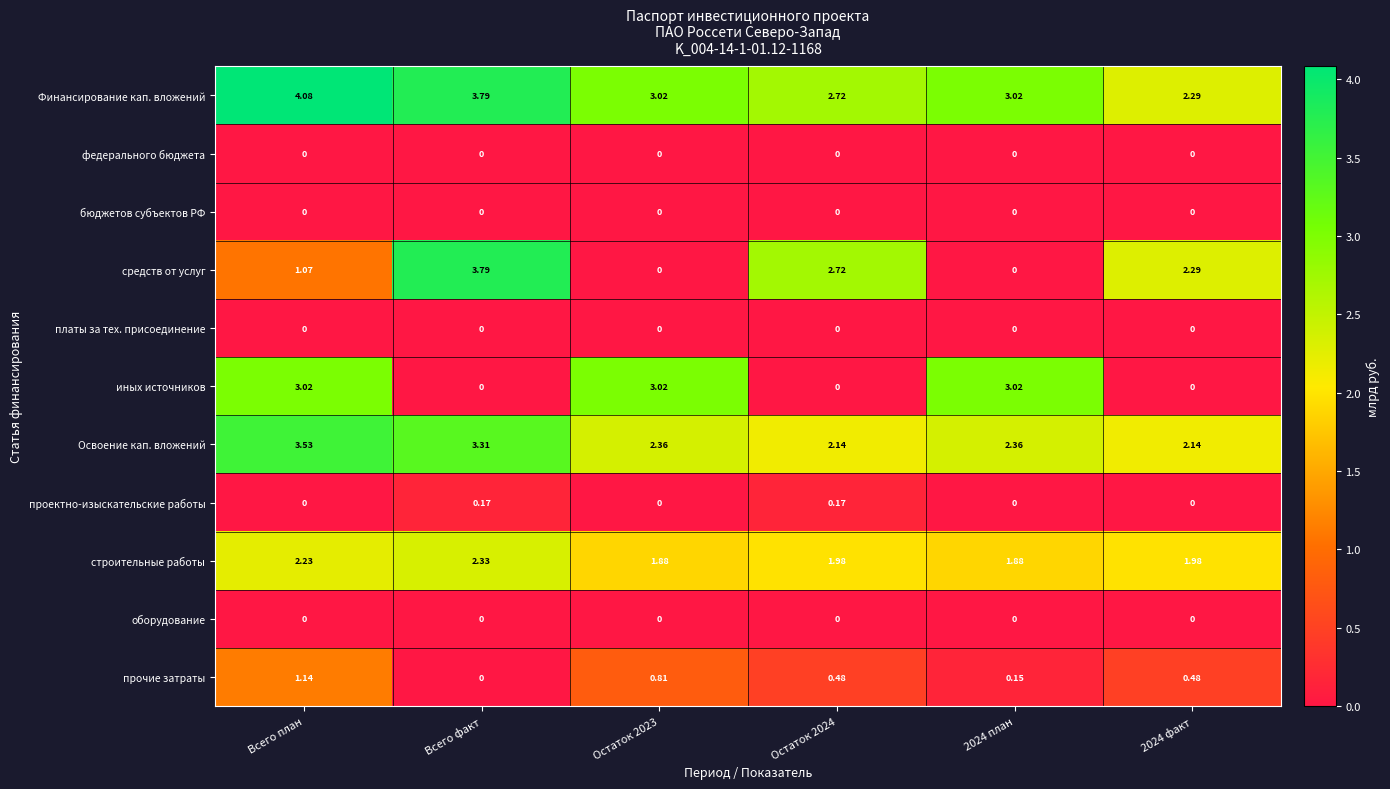

At which category is the sum across all series the highest?

Всего план